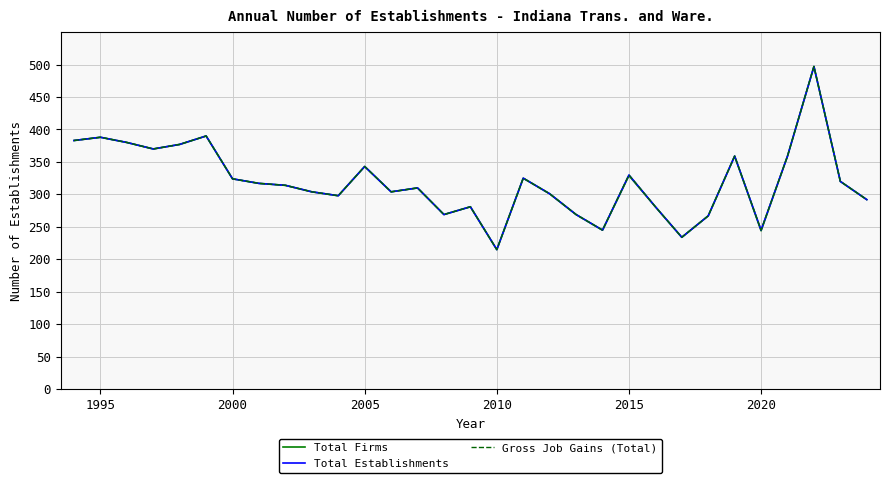

Reading left to right, list all the values displayed in this chart.

Total Firms: 383	388	380	370	377	390	324	317	314	304	298	343	304	310	269	281	215	325	301	269	245	329	281	234	267	359	244	359	497	320	292
Total Establishments: 383	388	380	370	377	390	324	317	314	304	298	343	304	310	269	281	215	325	301	269	245	330	281	234	267	359	245	359	497	320	292
Gross Job Gains (Total): 383	388	380	370	377	390	324	317	314	304	298	343	304	310	269	281	215	325	301	269	245	330	281	234	267	359	245	359	497	320	292